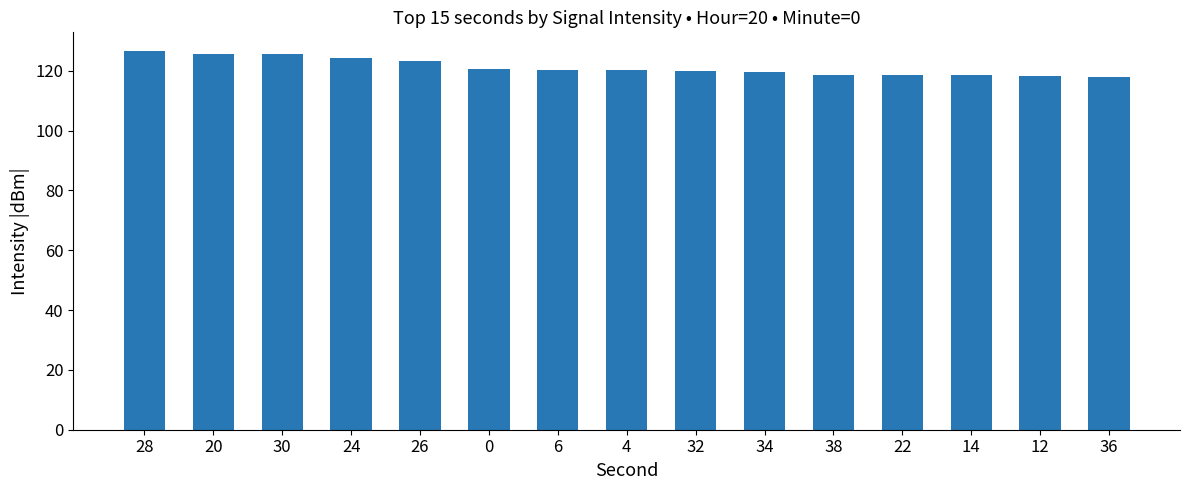

How many categories are shown in the chart?

15